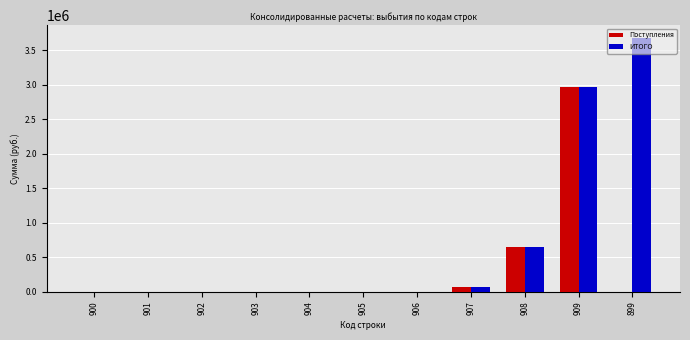

Are the bars horizontal?

No